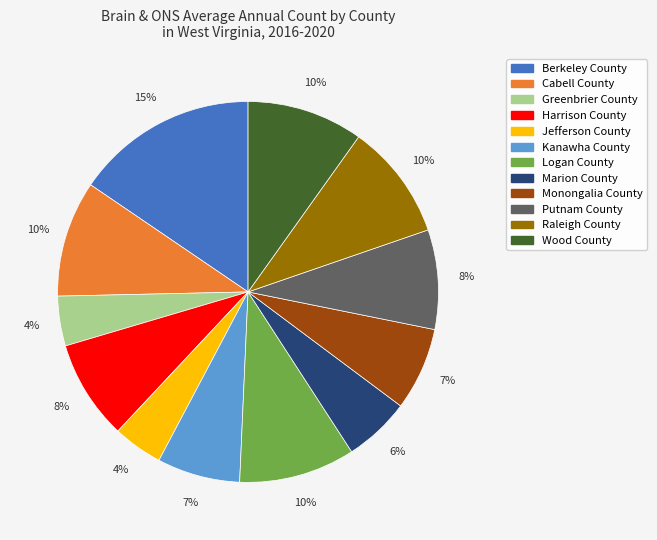

Which category has the biggest portion of the pie?

Berkeley County